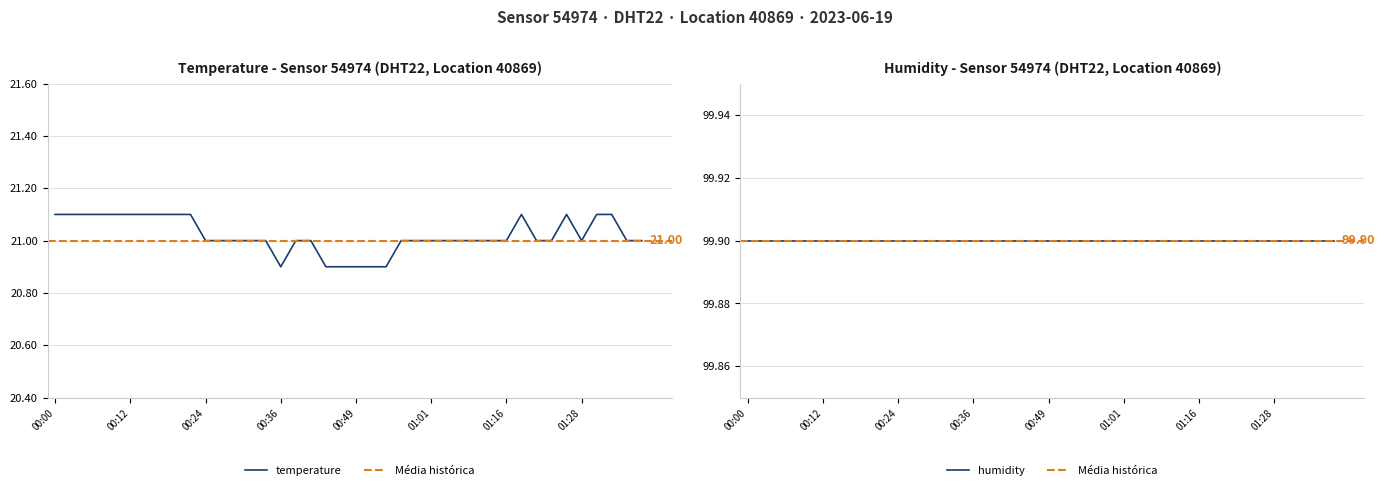

Rank the categories by value from lowest to highest.

00:36, 00:44, 00:46, 00:49, 00:51, 00:54, 00:24, 00:27, 00:29, 00:32, 00:34, 00:39, 00:41, 00:56, 00:58, 01:01, 01:03, 01:06, 01:11, 01:14, 01:16, 01:21, 01:23, 01:28, 01:36, 01:38, 00:00, 00:02, 00:05, 00:07, 00:10, 00:12, 00:14, 00:17, 00:19, 00:22, 01:19, 01:26, 01:31, 01:33